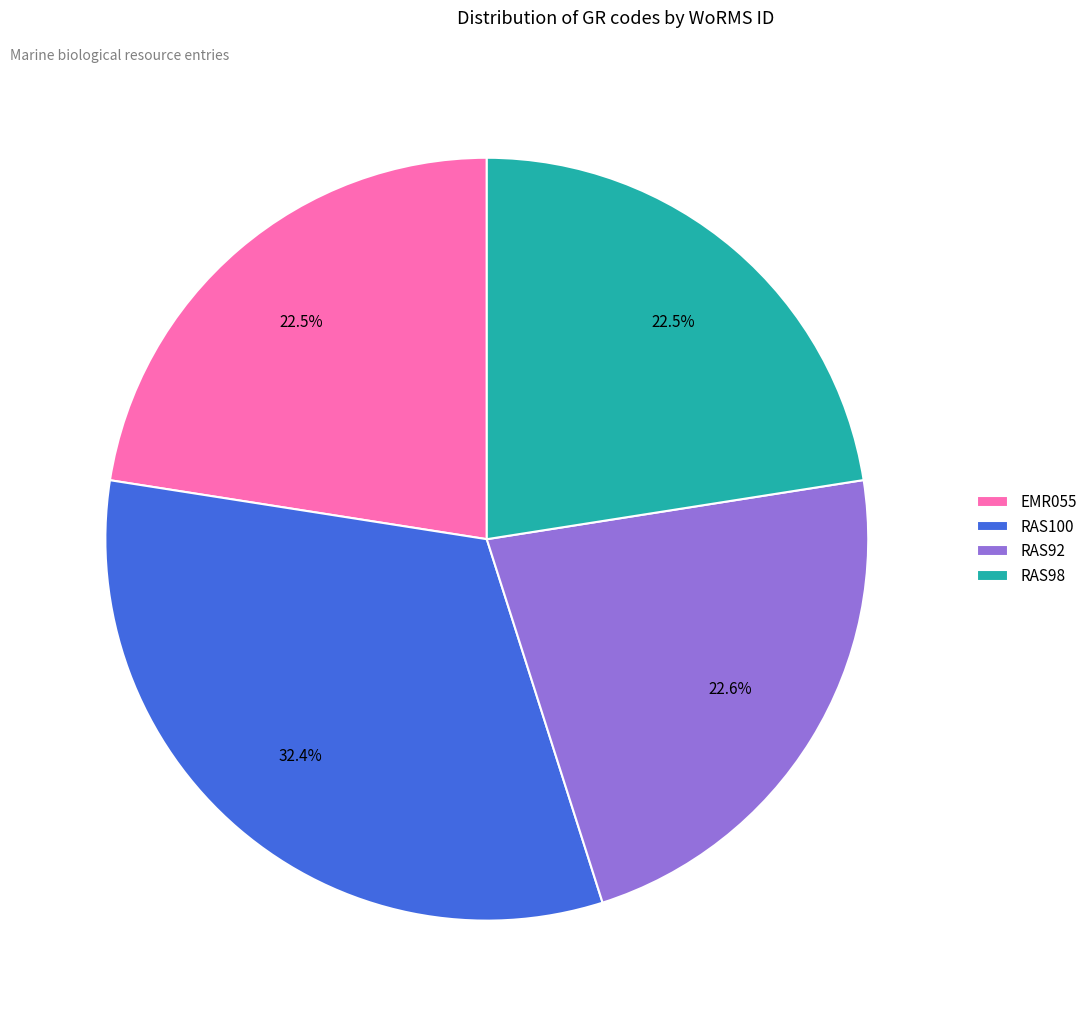

What percentage is the RAS100 slice, to the nearest percent?

32%